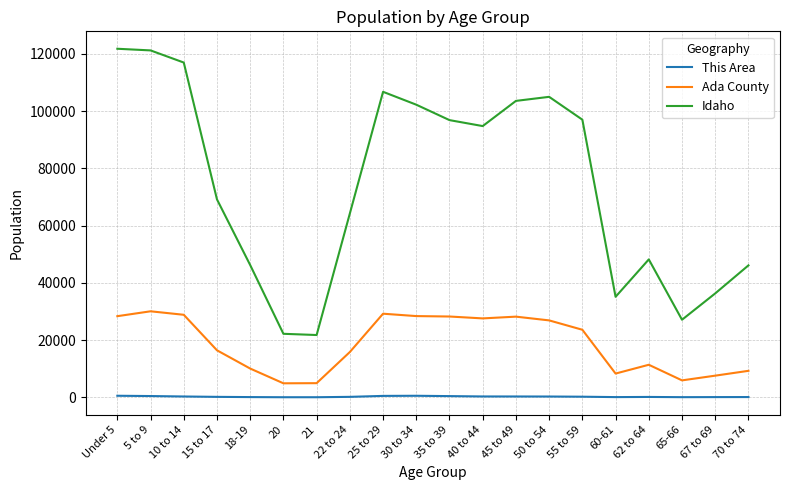

Where is Ada County nearest to the value 17488?

15 to 17